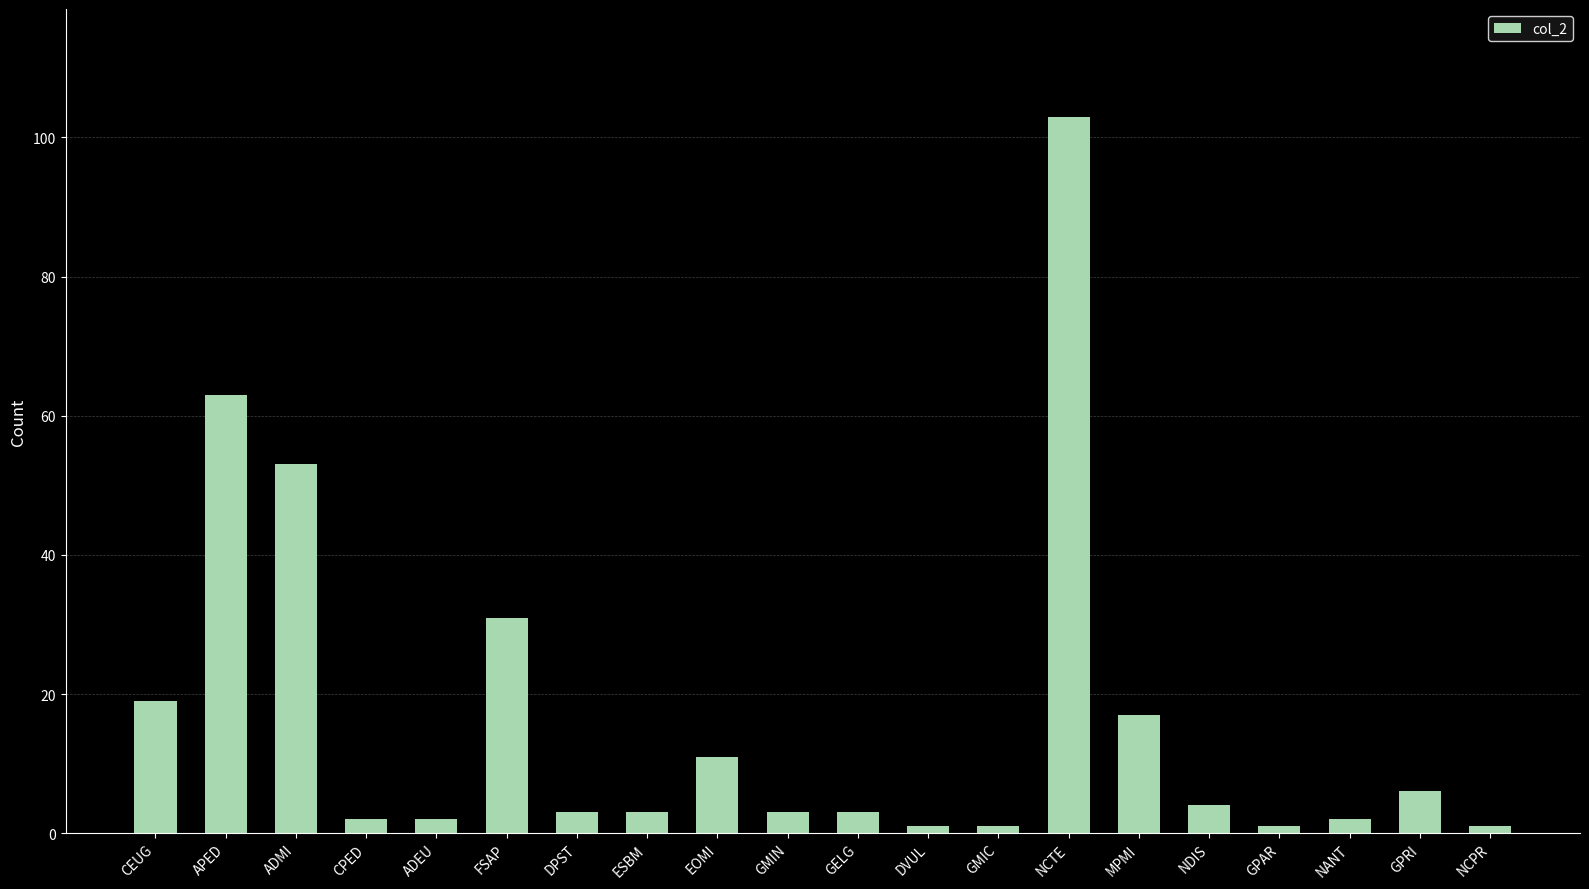

Count the number of data series in this chart.

1